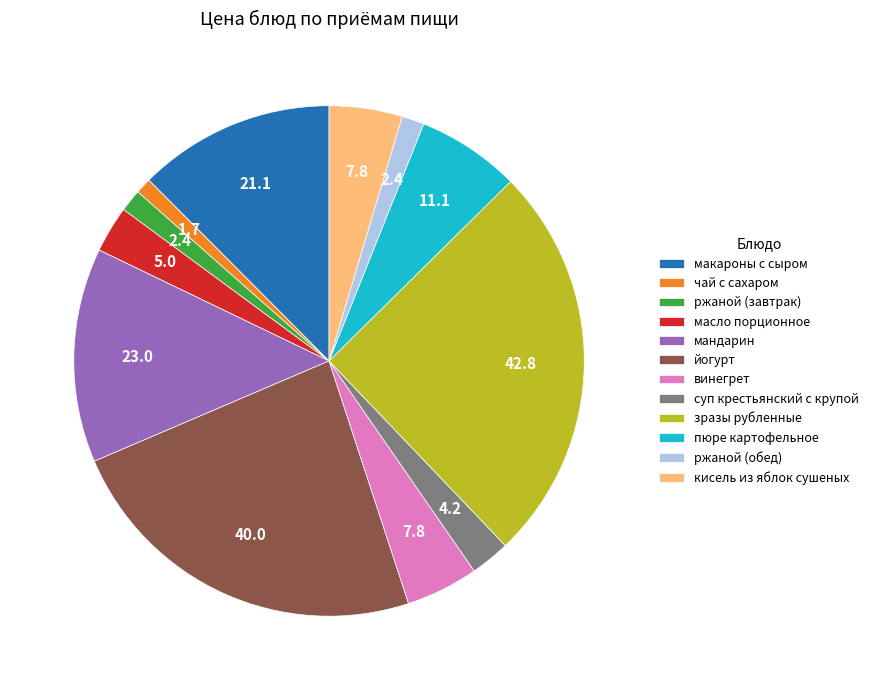

Is it true that пюре картофельное is 12% of the pie?

False